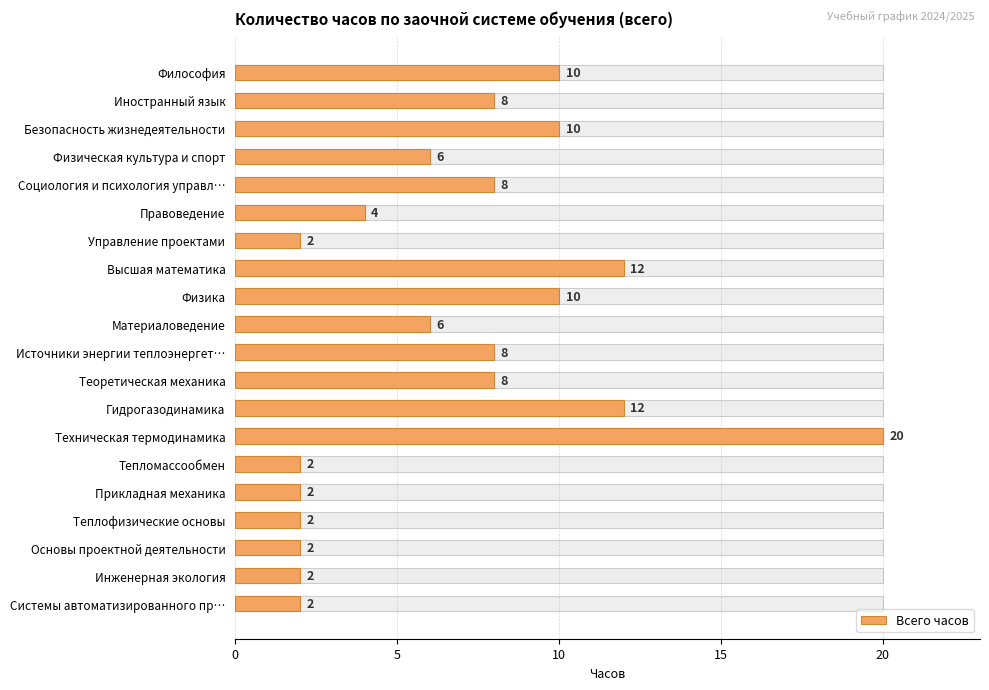

What is the difference between the maximum and minimum values?

18